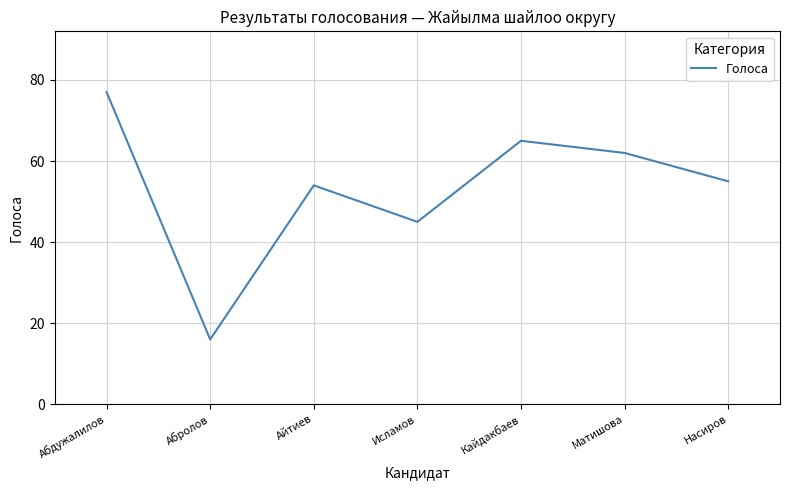

Does the chart have visible grid lines?

Yes